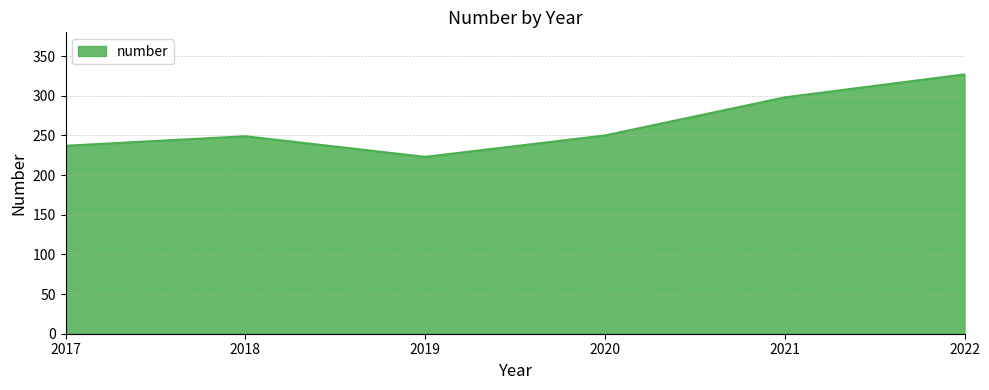

At which category does the data reach its first local peak?

2018